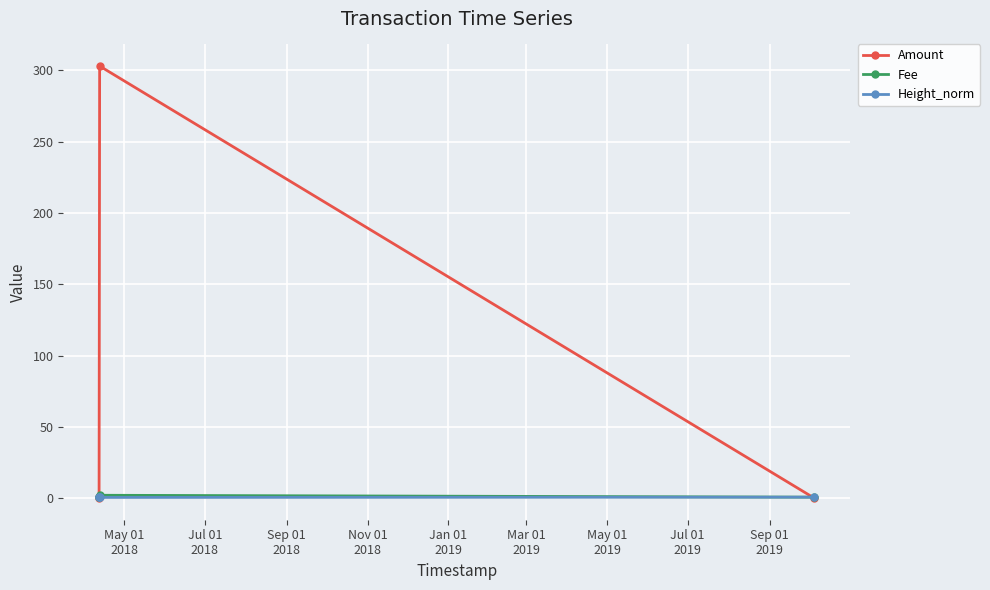

Which series has the largest total across all categories?

Amount